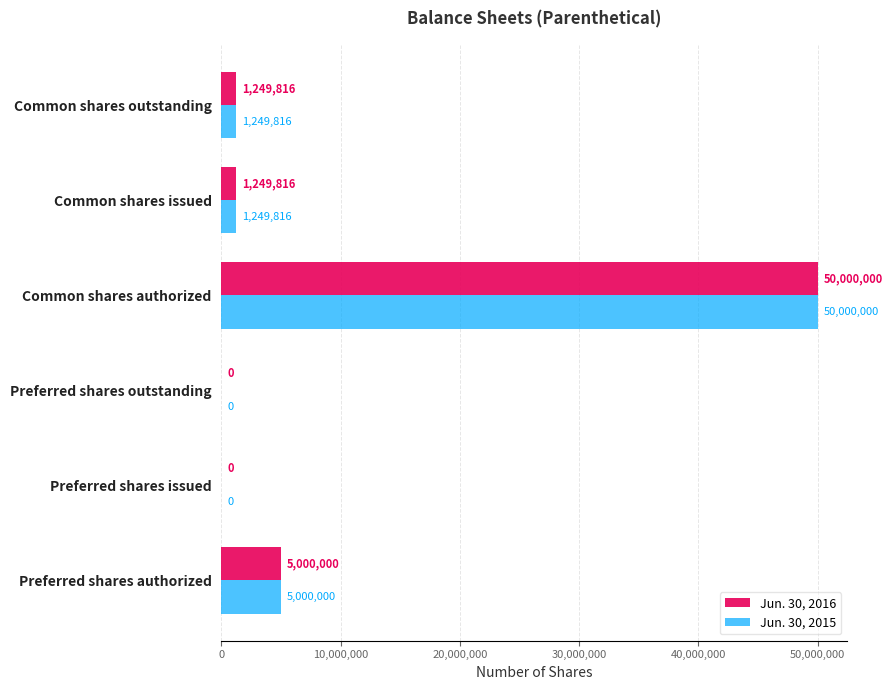

The Jun. 30, 2015 series shows 5000000 at Preferred shares authorized. True or false?

True